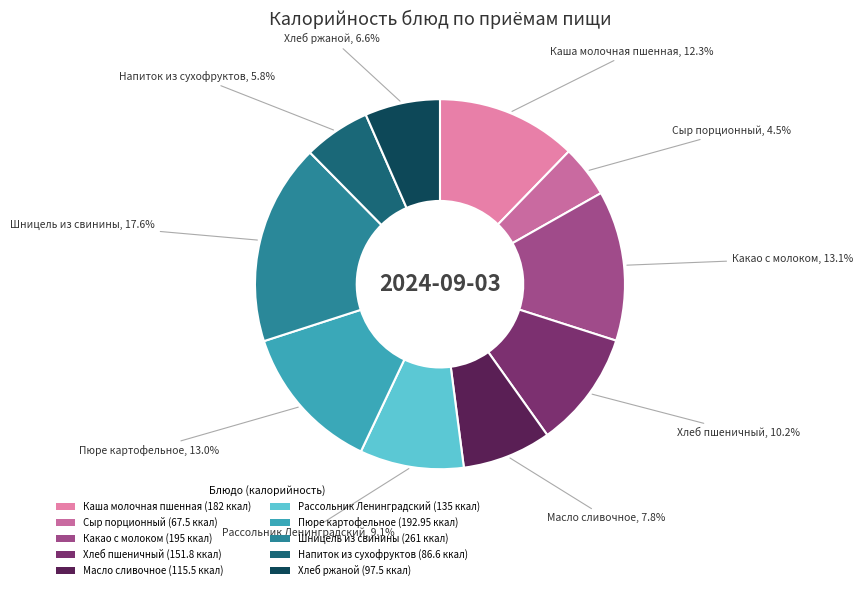

Rank the categories by value from lowest to highest.

Сыр порционный, Напиток из сухофруктов, Хлеб ржаной, Масло сливочное, Рассольник Ленинградский, Хлеб пшеничный, Каша молочная пшенная, Пюре картофельное, Какао с молоком, Шницель из свинины